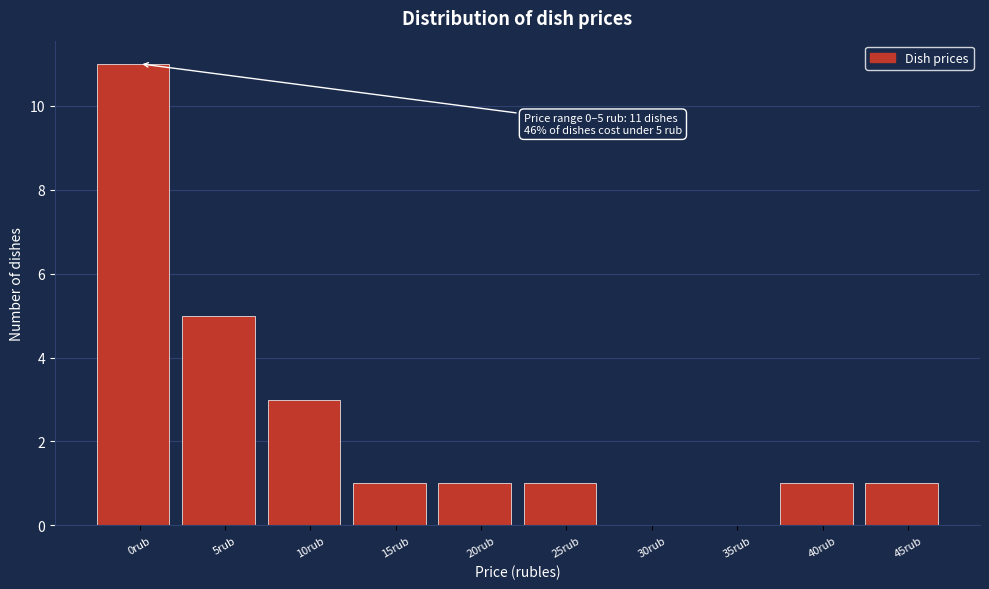

Reading right to left, transcribe all the data shown in this chart.

45rub=1	40rub=1	35rub=0	30rub=0	25rub=1	20rub=1	15rub=1	10rub=3	5rub=5	0rub=11